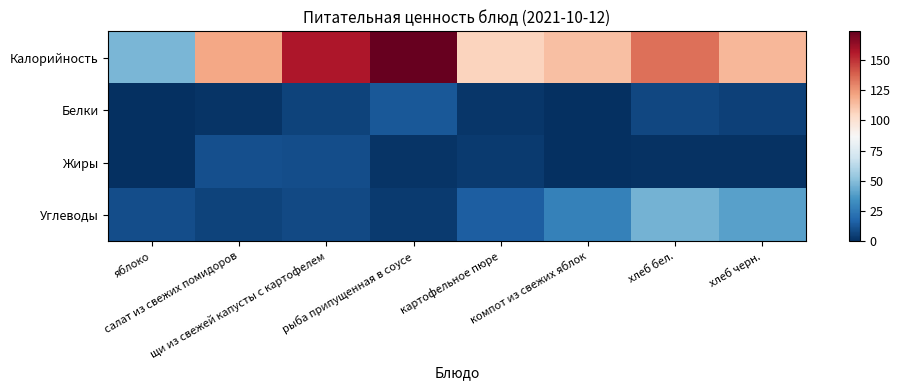

Between рыба припущенная в соусе and салат из свежих помидоров, which is larger?

рыба припущенная в соусе